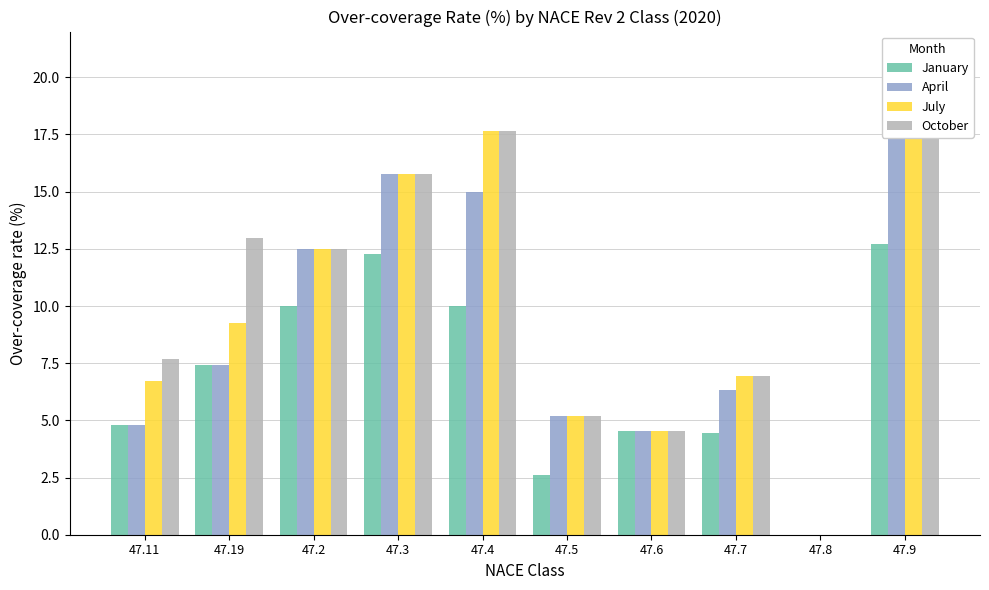

What is the difference between the maximum and minimum values in the July series?

18.2